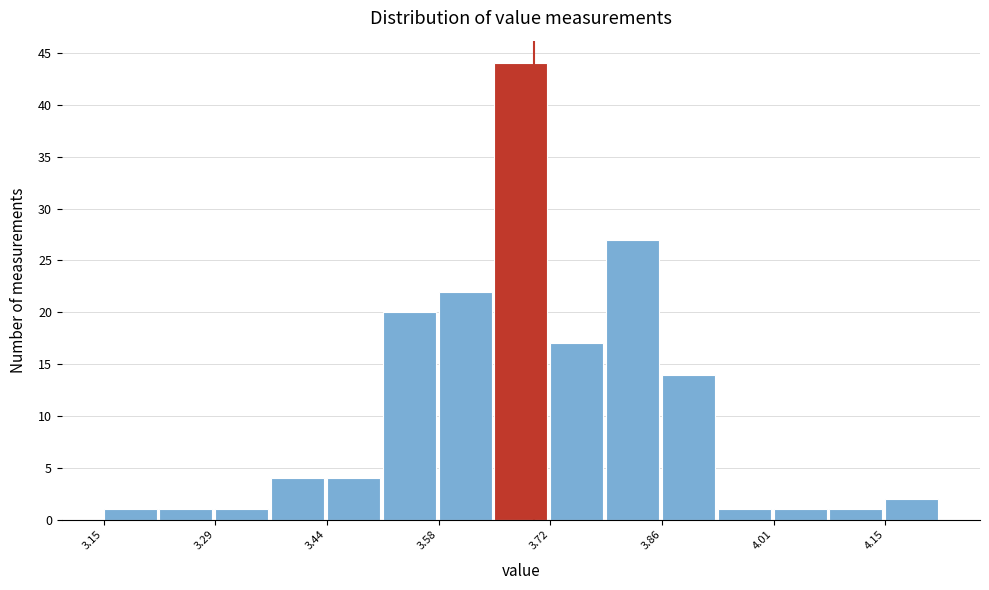

Read against the x-axis, roughly where is the centre of the tallest bar?

3.68